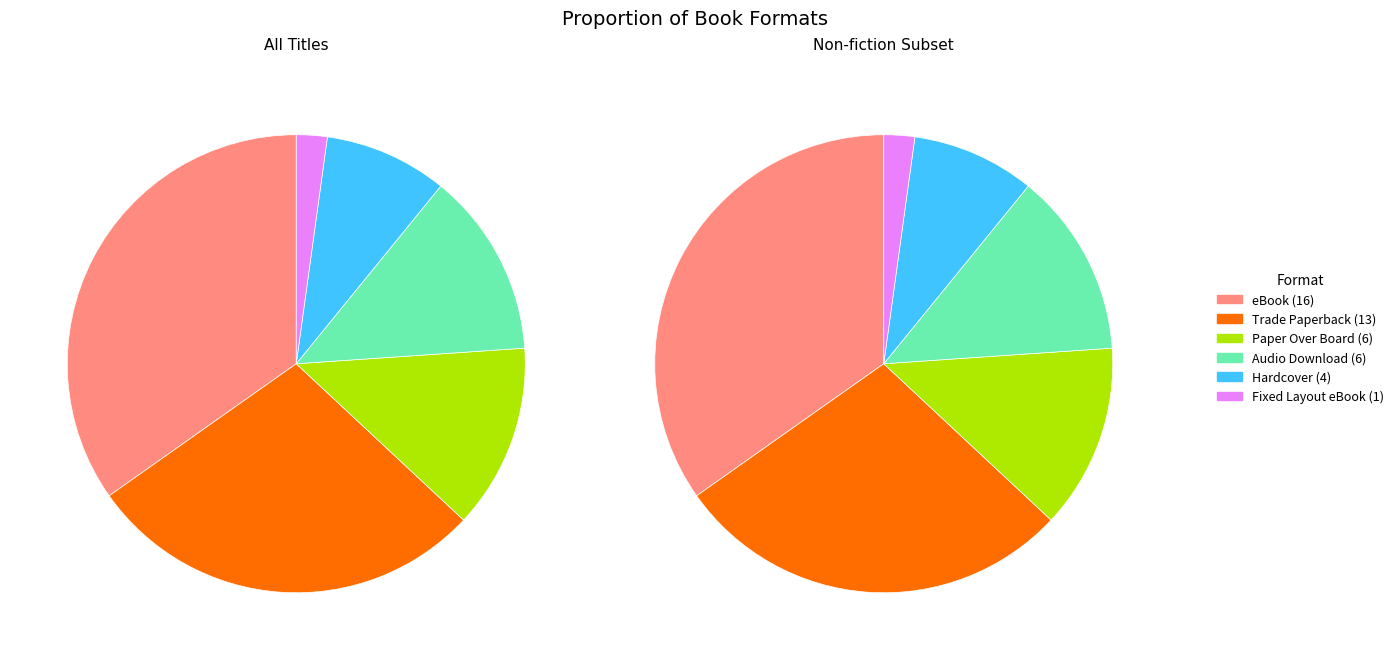

Which has a higher value, eBook or Hardcover?

eBook